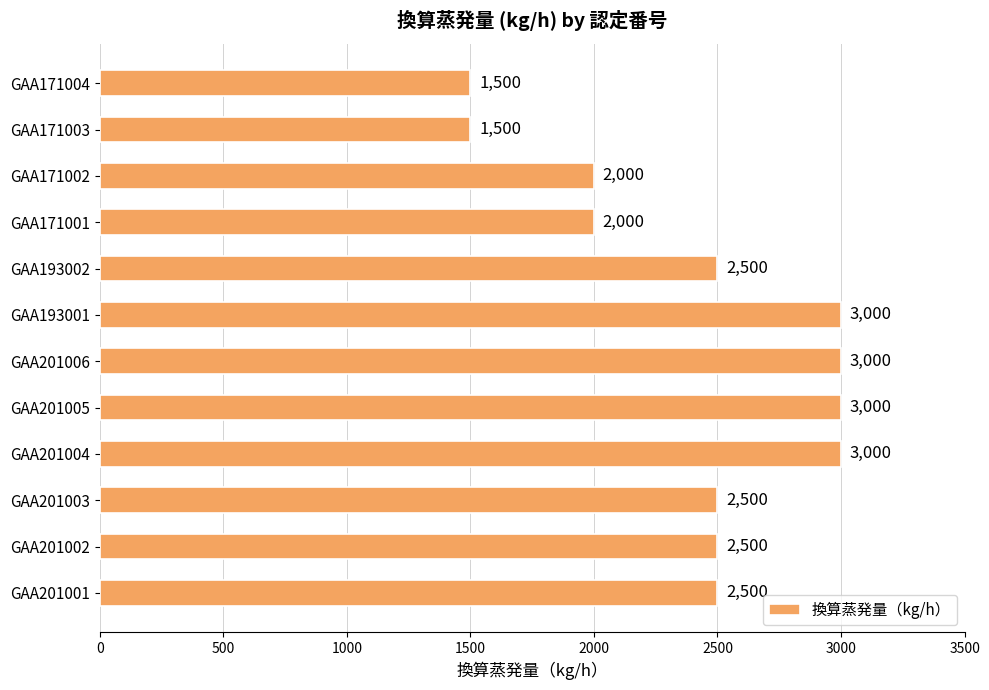

What is the average value?

2417